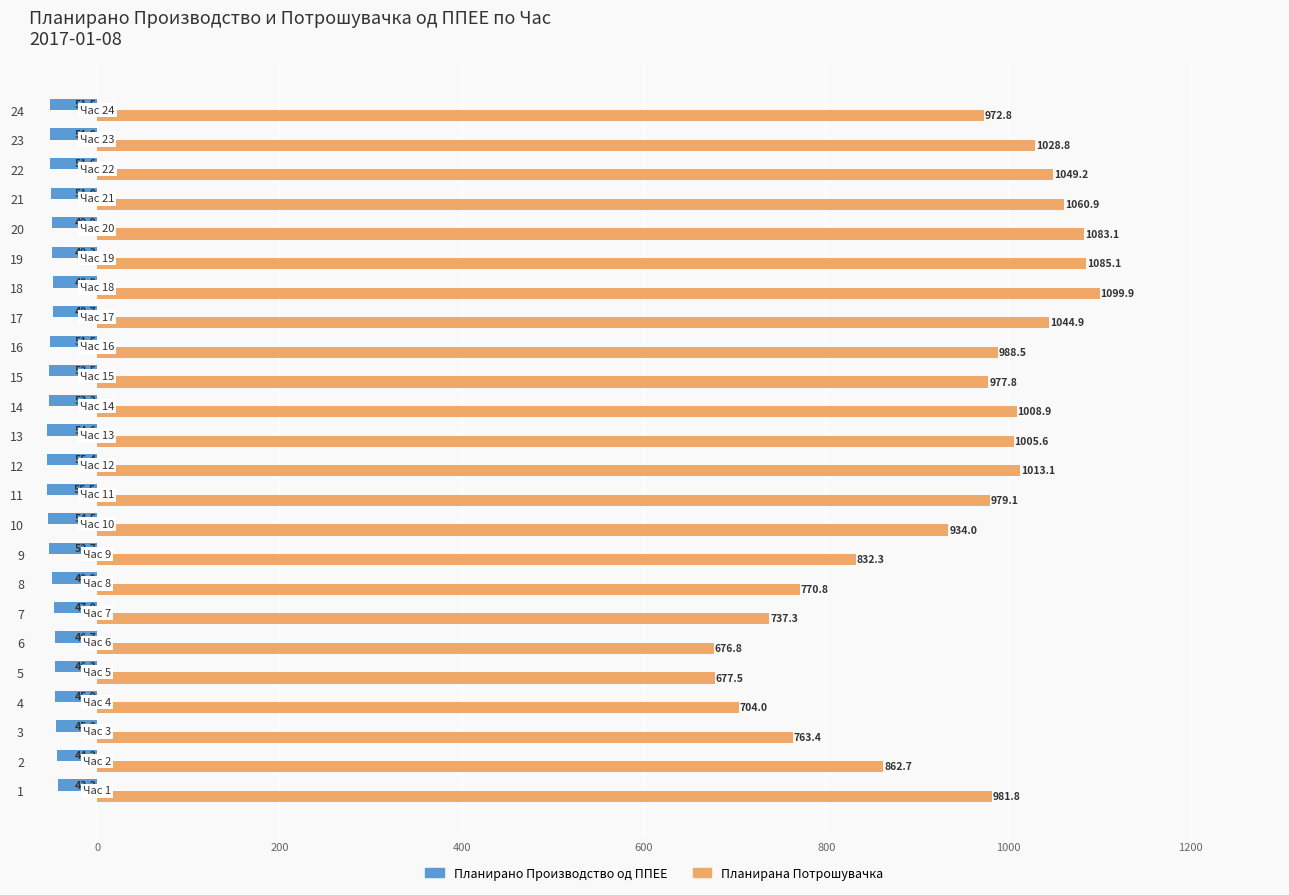

At how many categories does at least one series exceed 606?

24